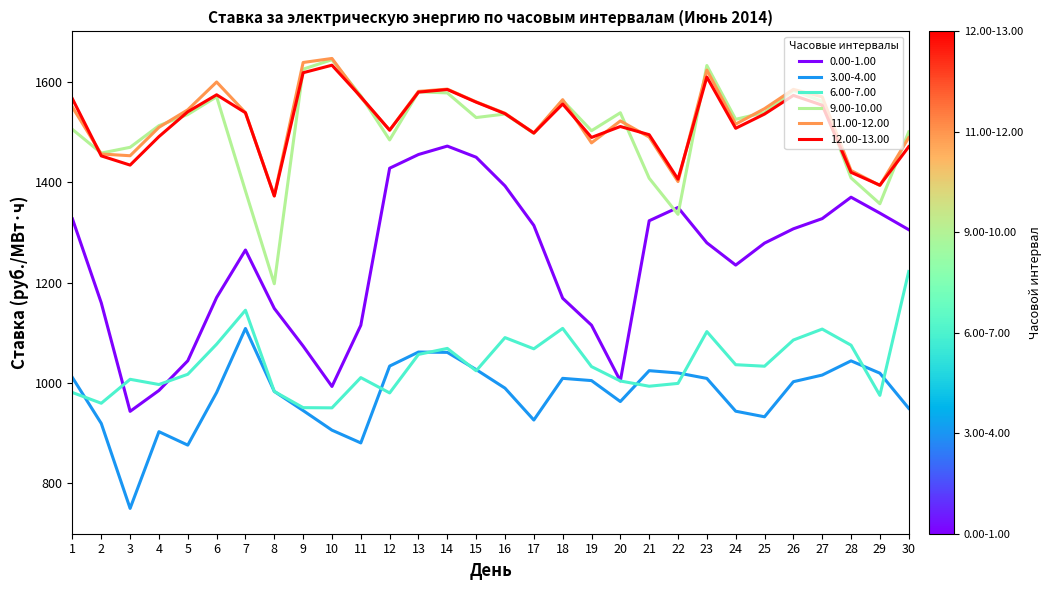

True or false: 12.00-13.00 and 0.00-1.00 cross at least once.

False